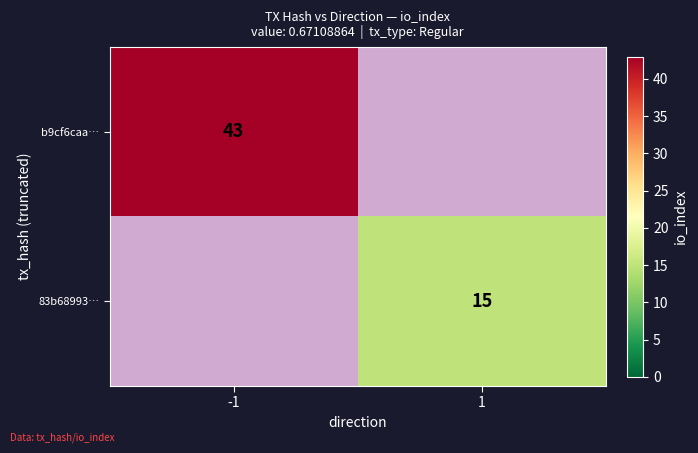

Is it true that b9cf6caa… equals 75 at -1?

False